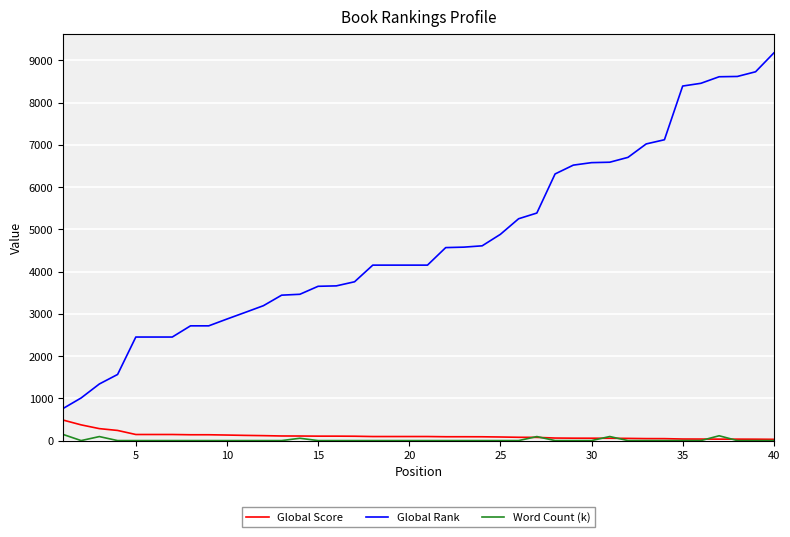

Which series has the widest spread of values?

Global Rank